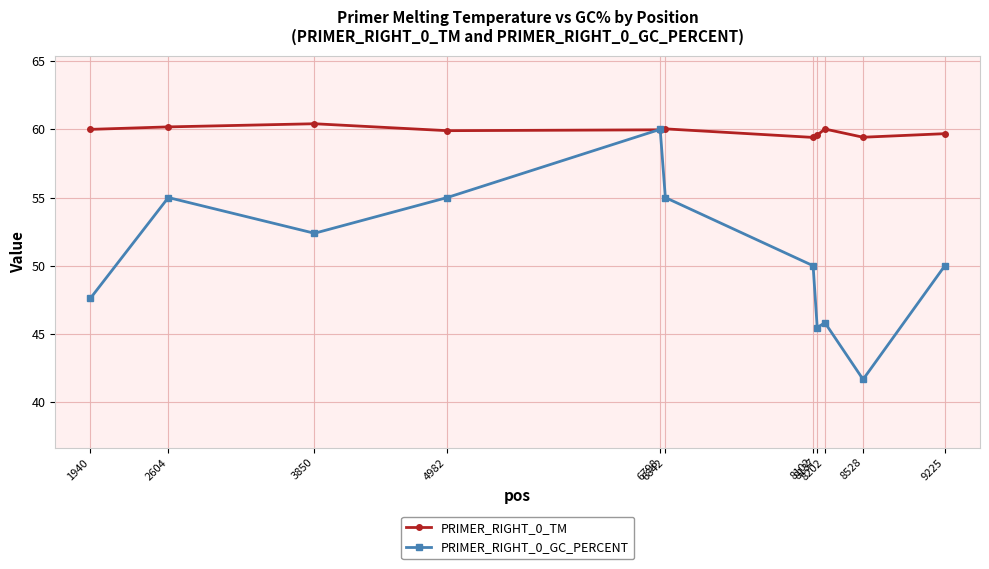

What is the maximum value shown in the chart?

60.4